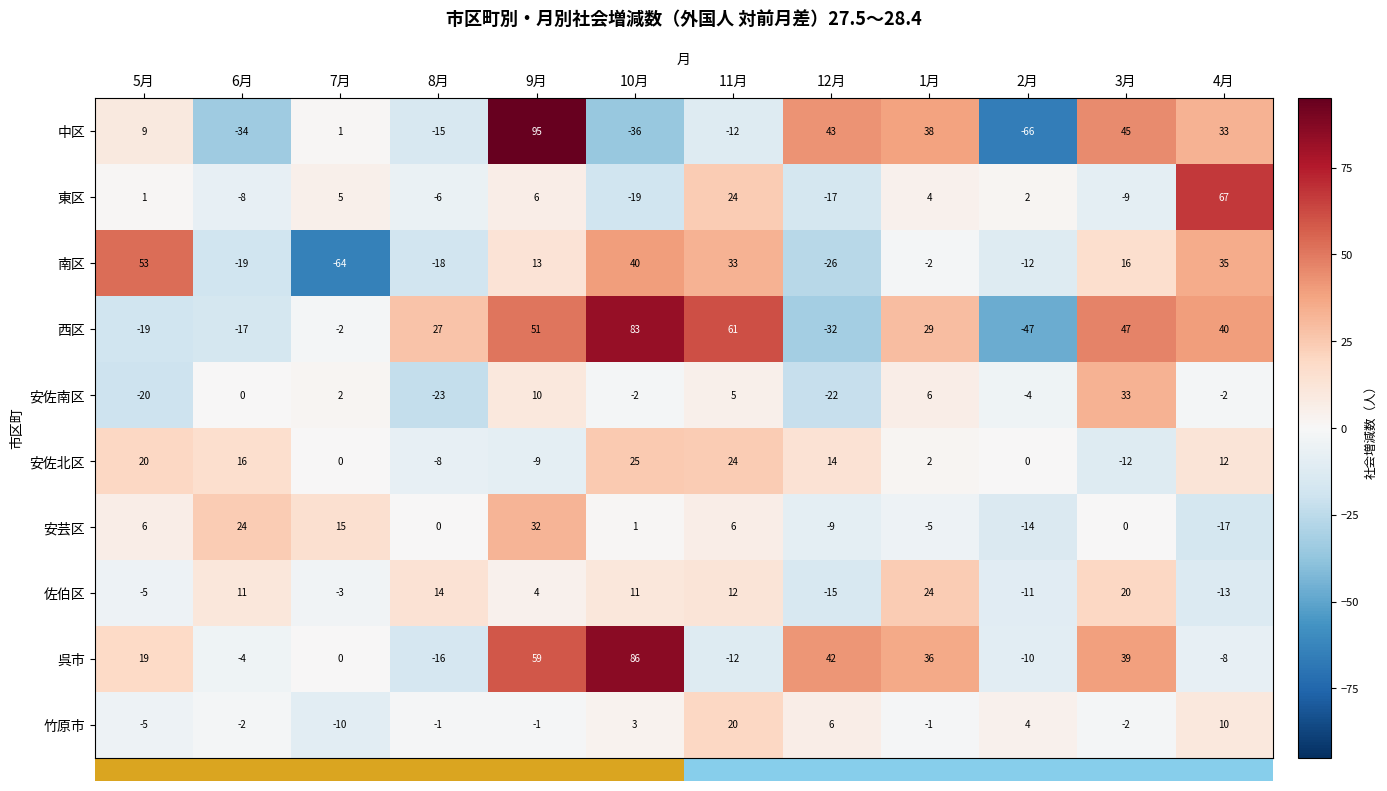

List the series in order of their peak value, highest first.

中区, 呉市, 西区, 東区, 南区, 安佐南区, 安芸区, 安佐北区, 佐伯区, 竹原市